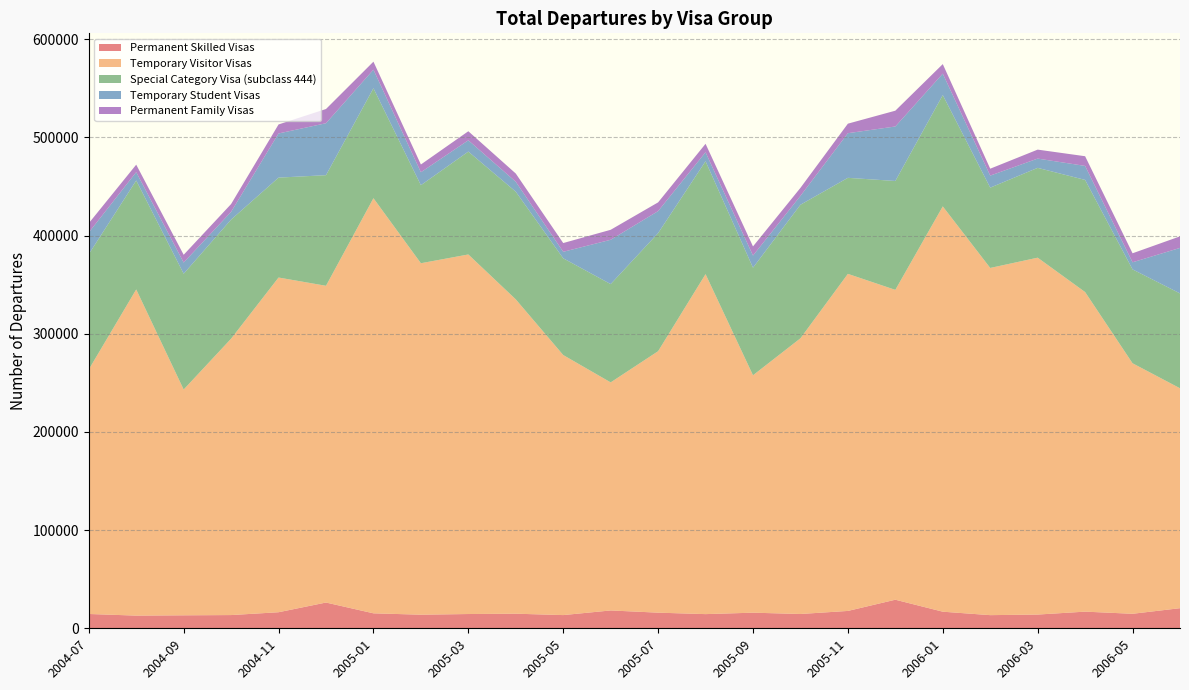

Reading right to left, transcribe all the data shown in this chart.

Permanent Skilled Visas: 20480	14780	16960	13990	13390	16910	29110	17680	14570	15900	14440	15920	18170	13450	14860	14530	13850	15250	26240	16360	13470	13220	12920	14580
Temporary Visitor Visas: 223980	255140	325500	363480	353610	412790	315580	343300	280790	241800	346260	266290	232290	264850	320150	366210	357960	422800	322590	340890	281500	229960	332200	249010
Special Category Visa (subclass 444): 96620	95610	114200	91470	81780	113350	110890	97810	136010	109570	114980	120260	100100	98520	109650	104780	79490	111980	112660	101750	121280	117930	110960	117440
Temporary Student Visas: 46340	7240	14260	9450	12270	21840	55500	45460	9030	12360	9140	22430	45130	6640	10130	11510	13180	18920	52910	44970	7900	11380	8490	22100
Permanent Family Visas: 11750	9170	9870	9130	7050	9730	16090	9700	8170	9300	8630	8890	10170	8900	8370	9210	7890	8150	14480	9190	7950	7920	7630	9410